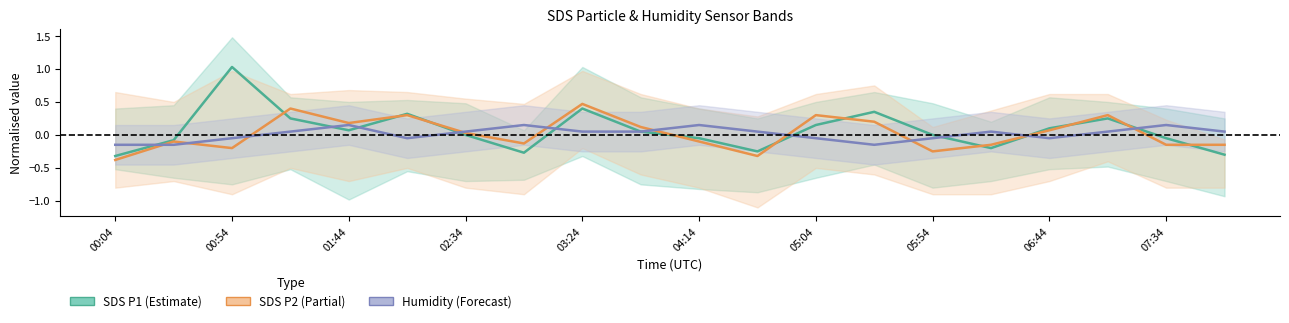

What is the minimum value for Humidity (Forecast)?

-0.2